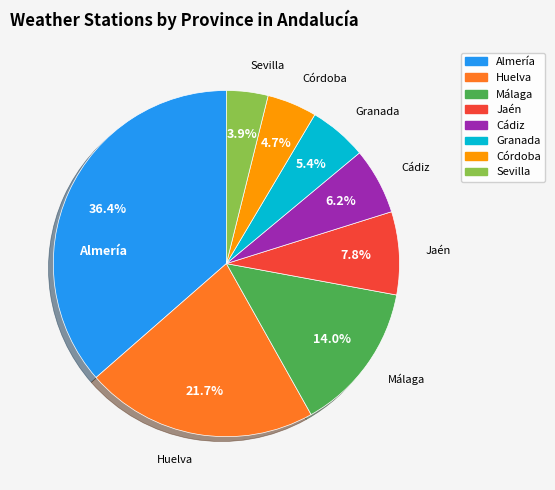

How many segments does this pie chart have?

8